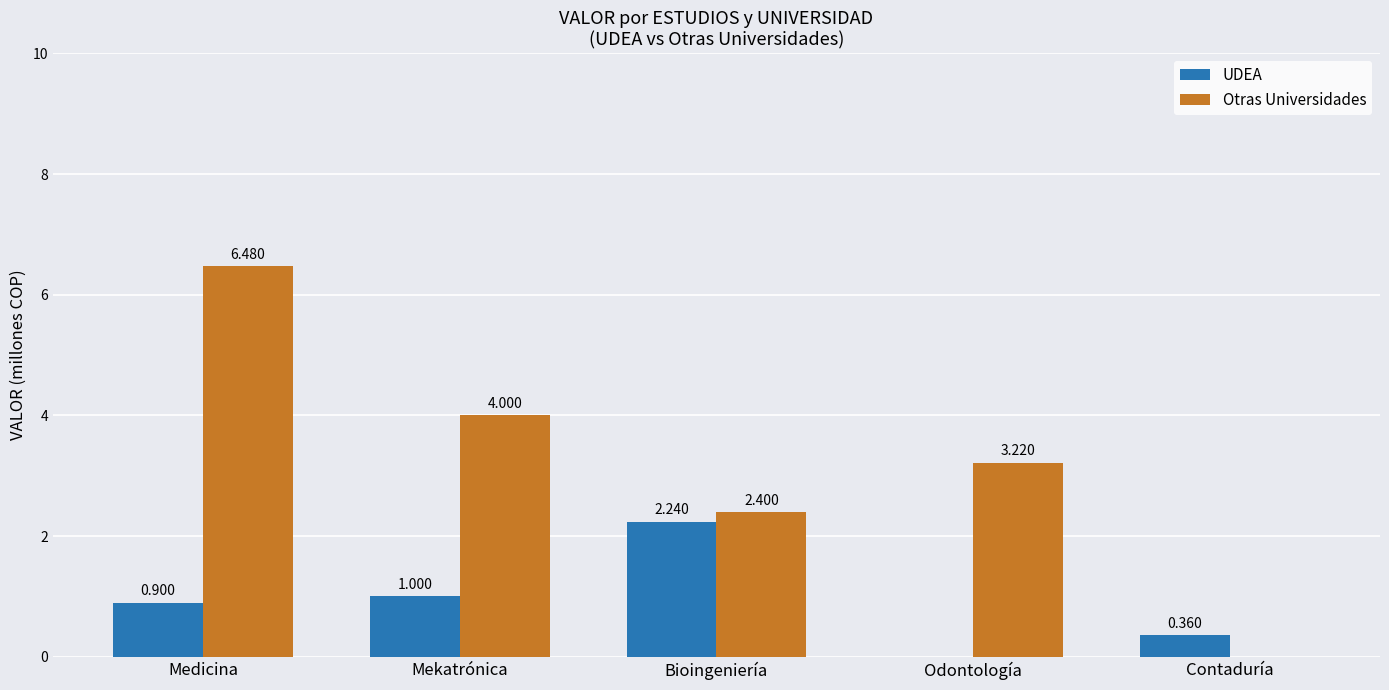

Is it true that Otras Universidades equals 6.5 at Medicina?

True